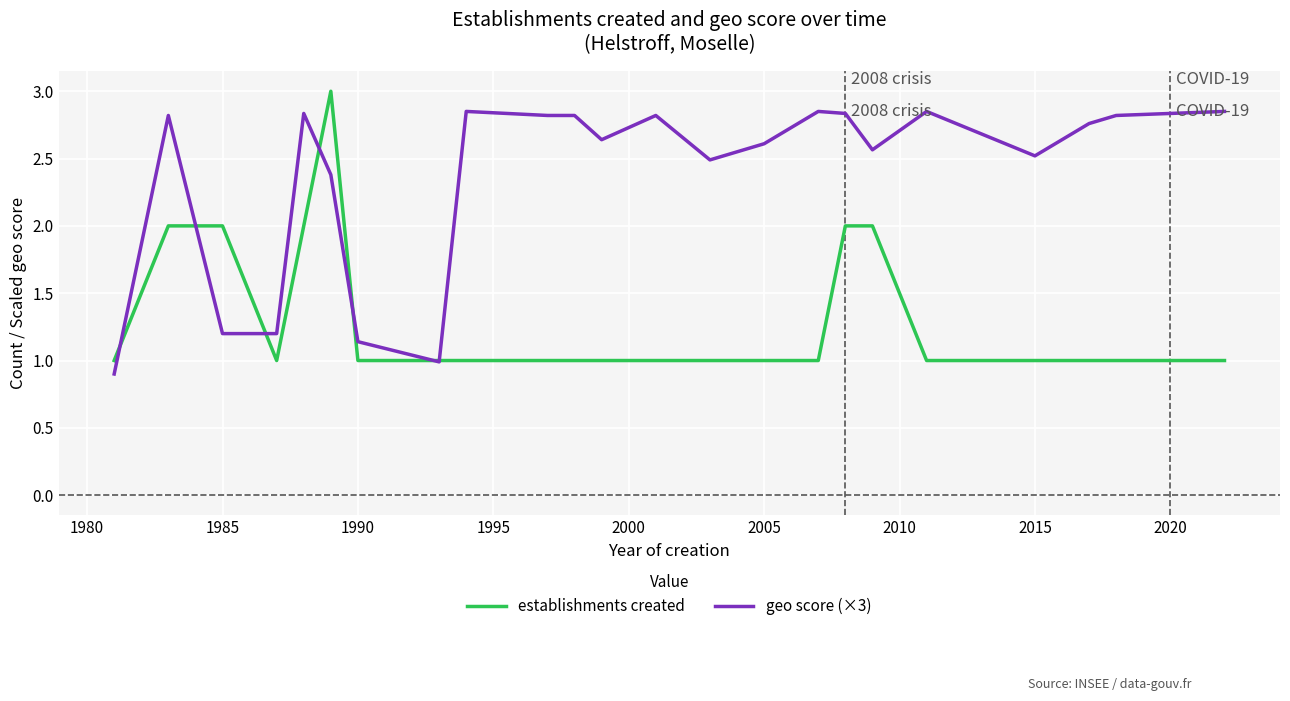

Rank the series by their average value, from highest to lowest.

geo score (×3), establishments created